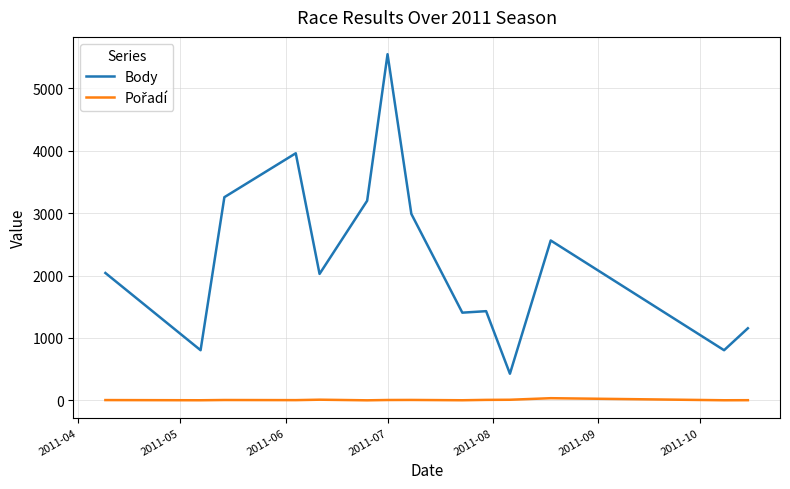

Which series has the largest total across all categories?

Body